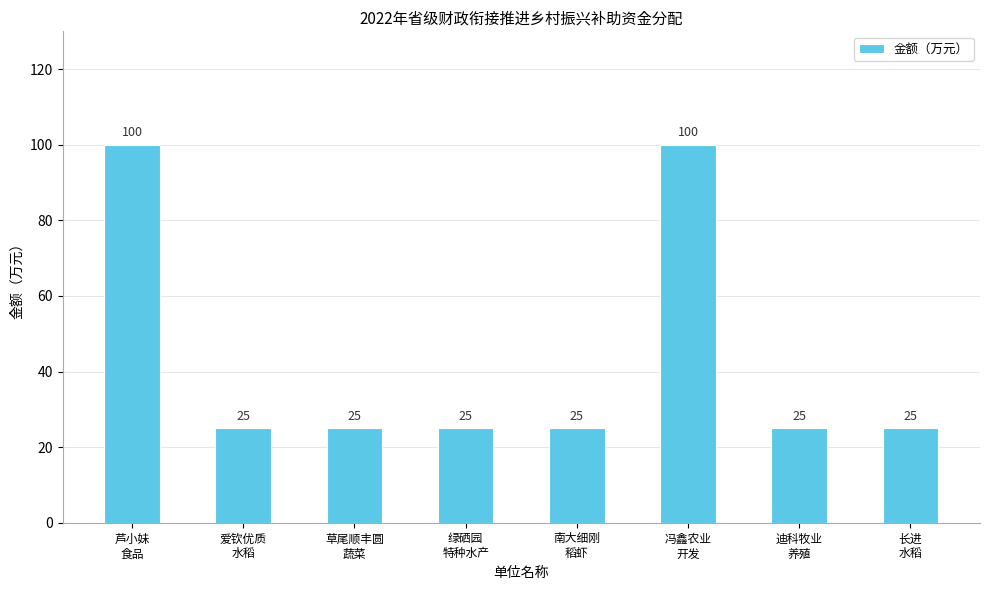

Does the chart contain stacked bars?

No